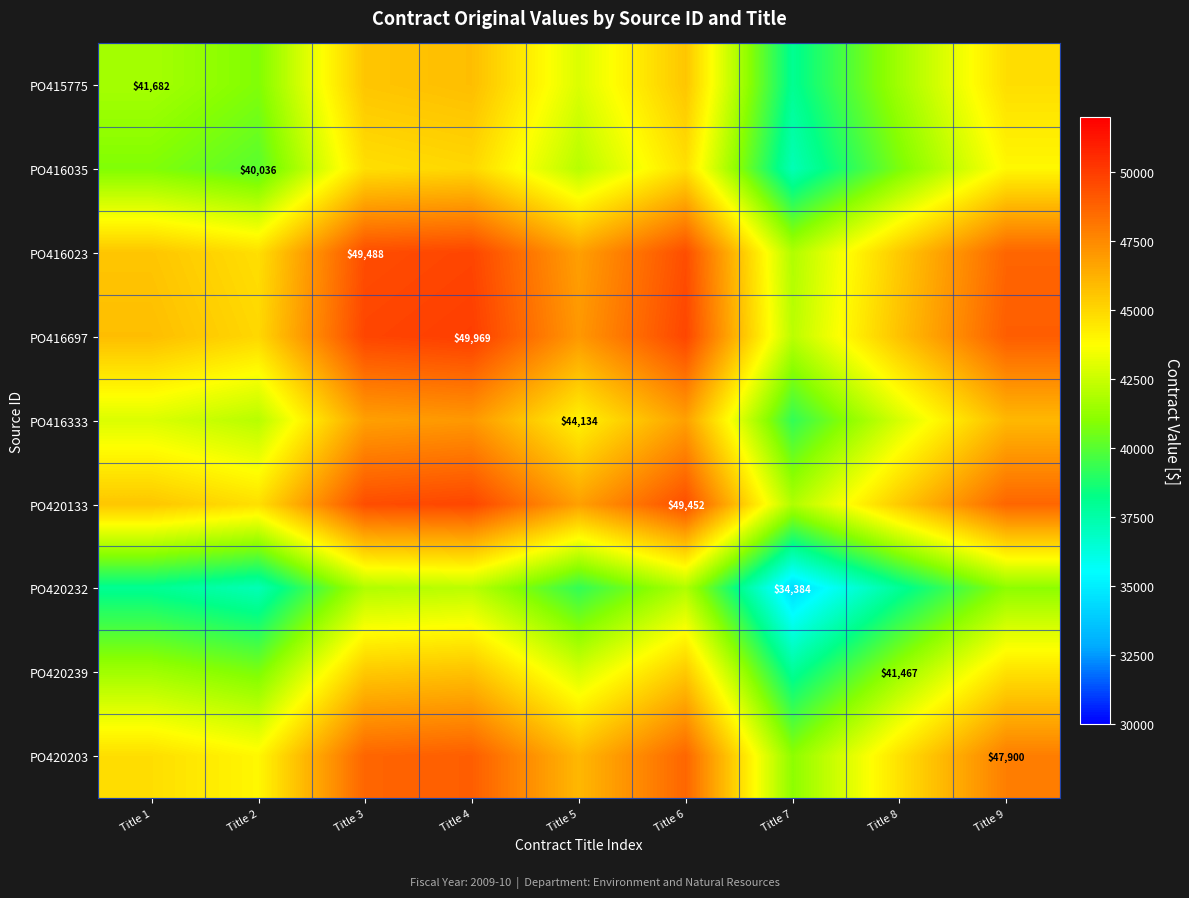

Is it true that PO415775 equals 41682.0 at Title 1?

True